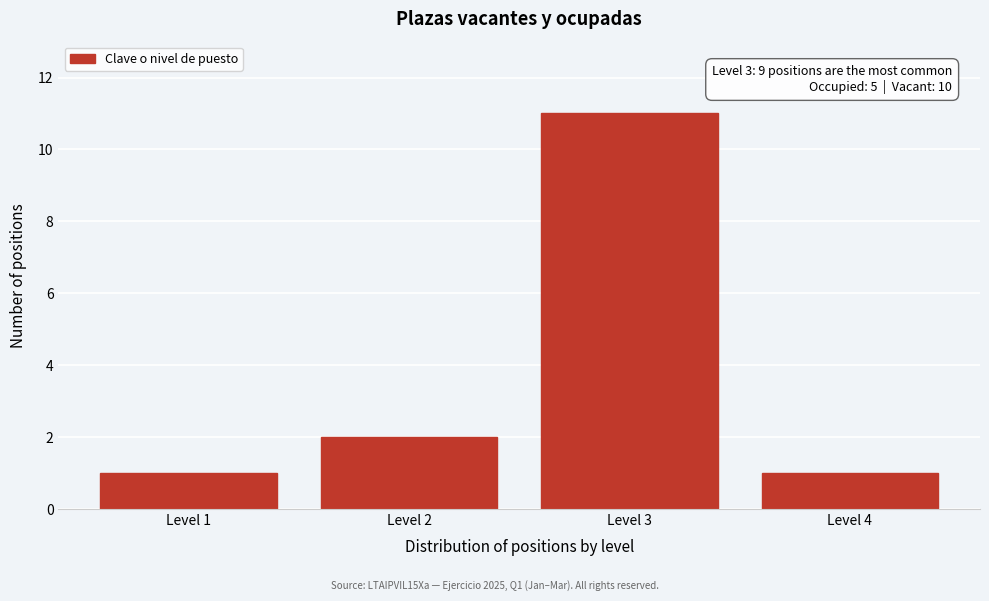

Reading right to left, list all the values displayed in this chart.

Level 4=1	Level 3=11	Level 2=2	Level 1=1